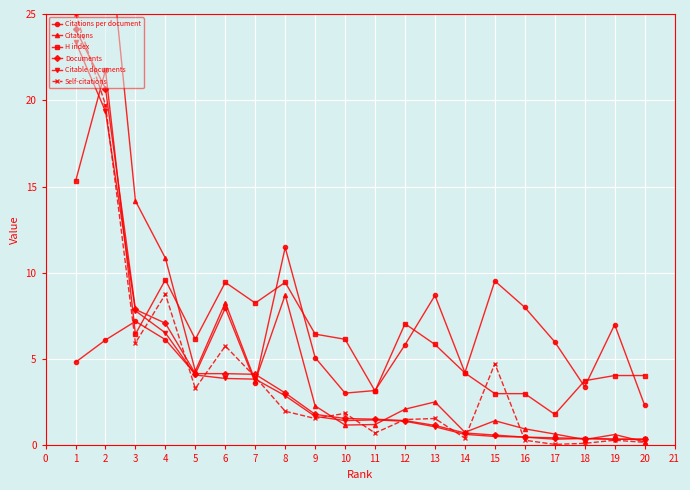

Which series has the widest spread of values?

Citations